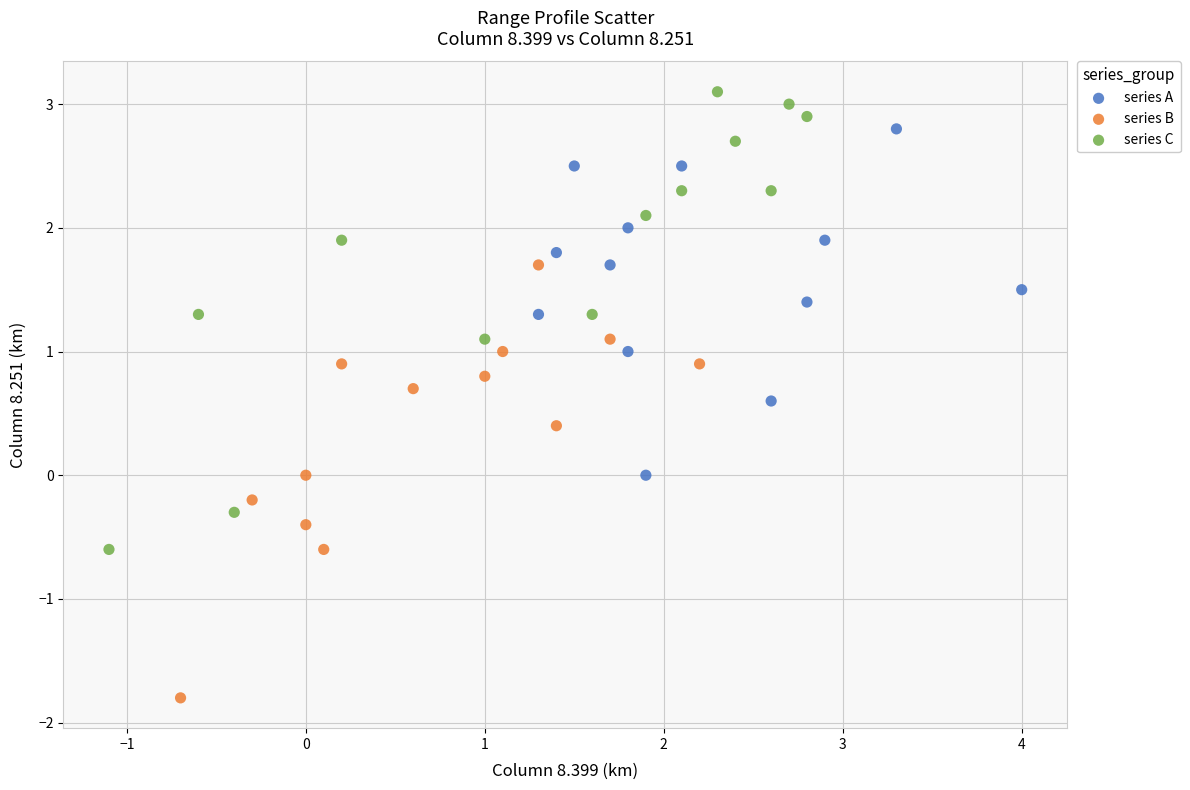

Which series contains the highest Y value?

series C